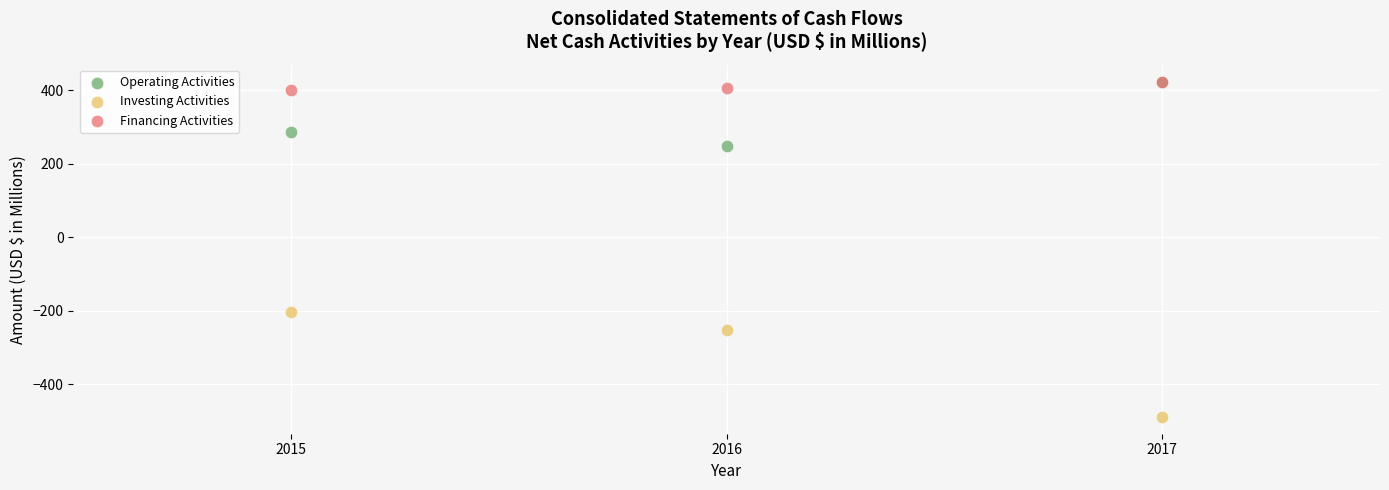

Which series contains the lowest Y value?

Investing Activities